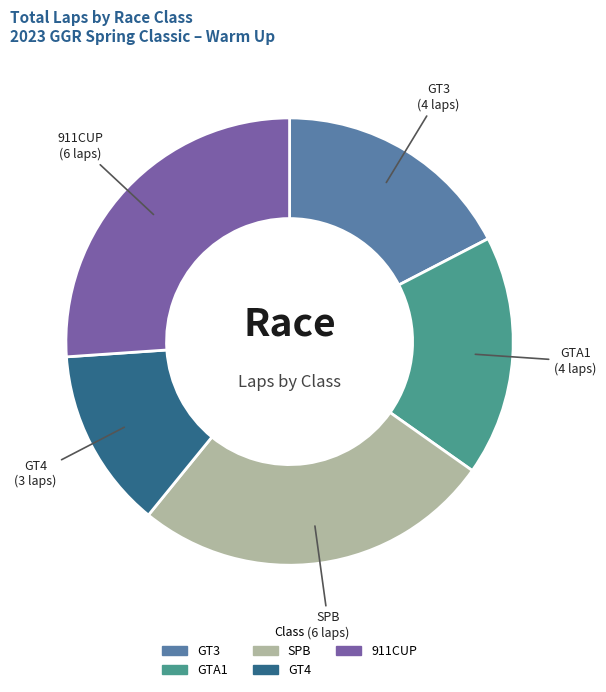

Is there a majority slice in this chart?

No